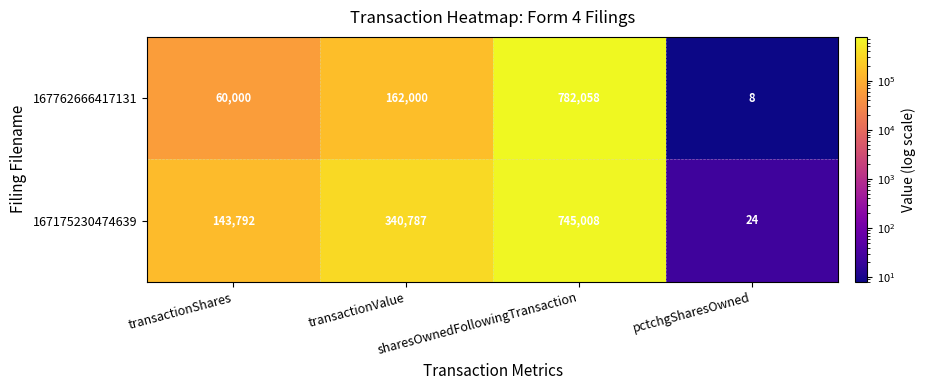

Count the number of categories in the chart.

4